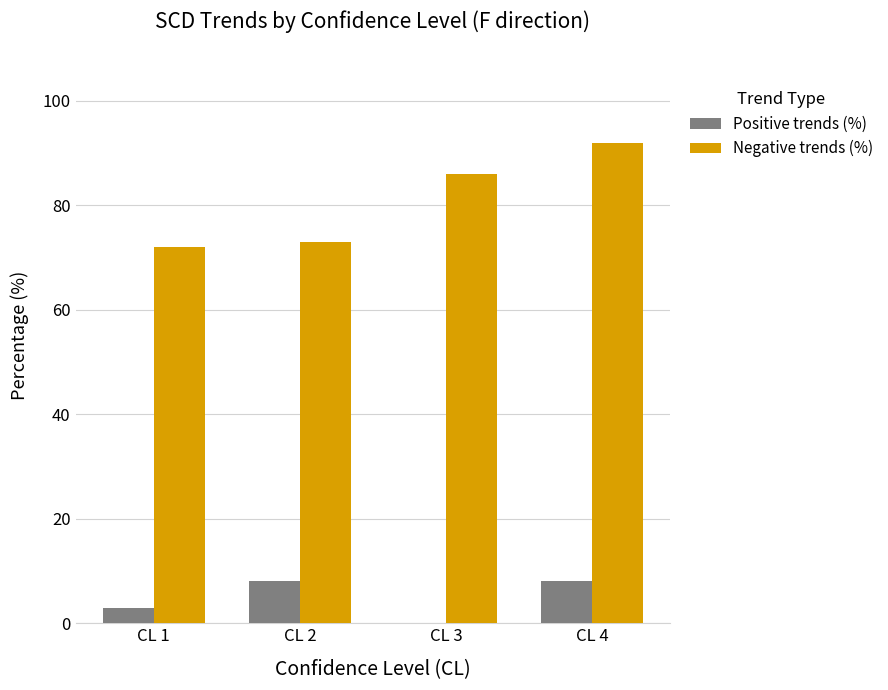

Which series has the widest spread of values?

Negative trends (%)